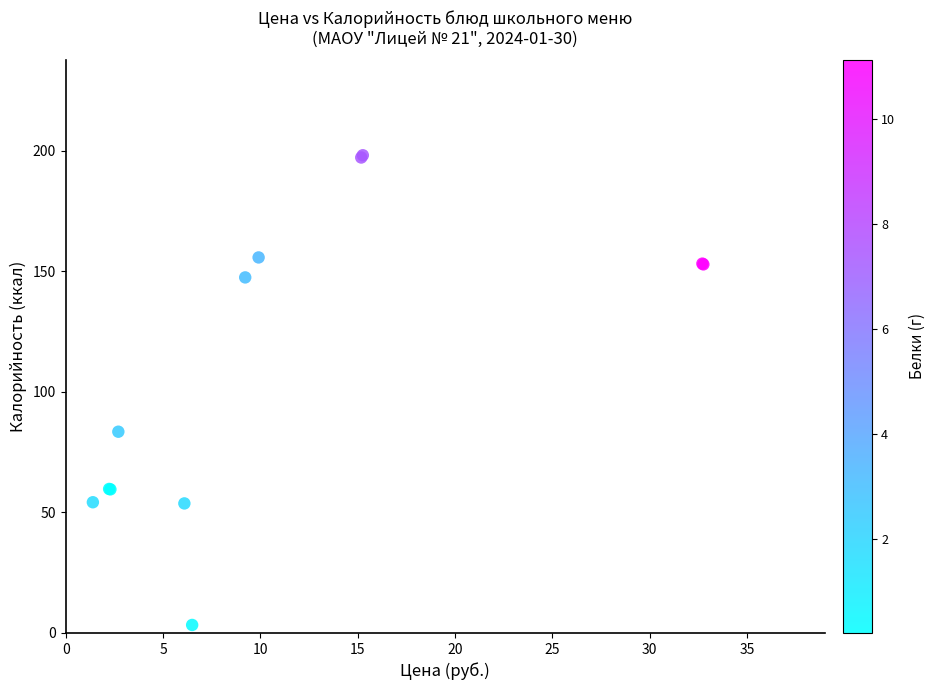

What Y value in the scatter plot is closest to 100?

83.5